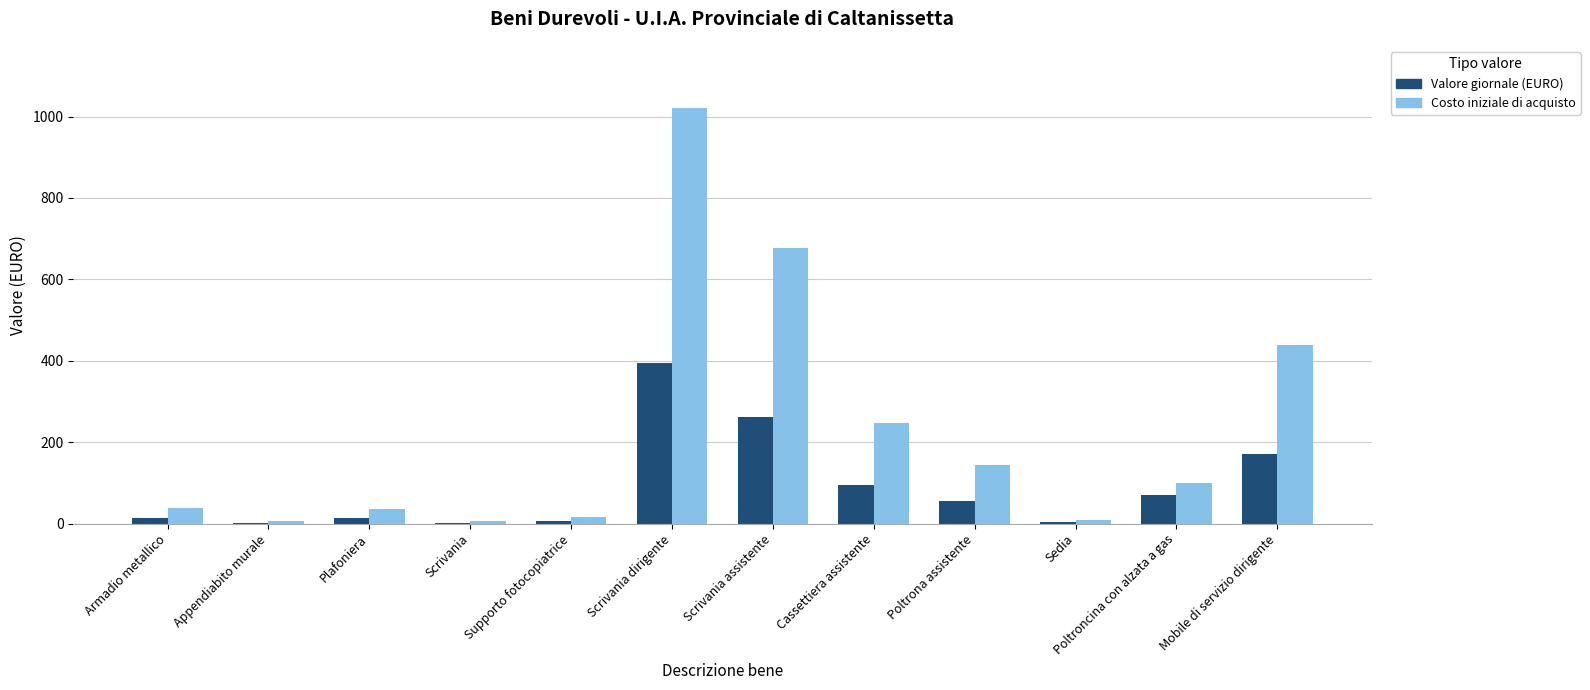

Between Scrivania dirigente and Scrivania assistente, which series saw the biggest shift?

Costo iniziale di acquisto